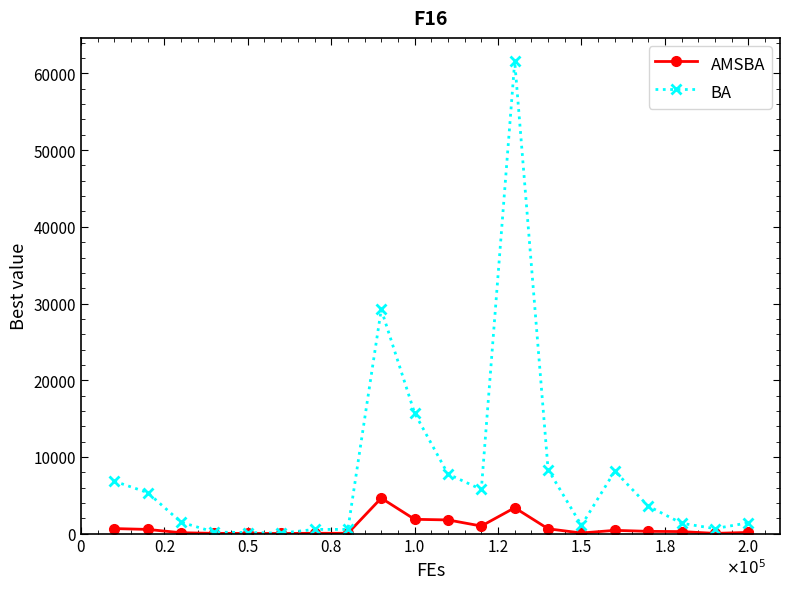

Which series has the largest range (max minus min)?

BA